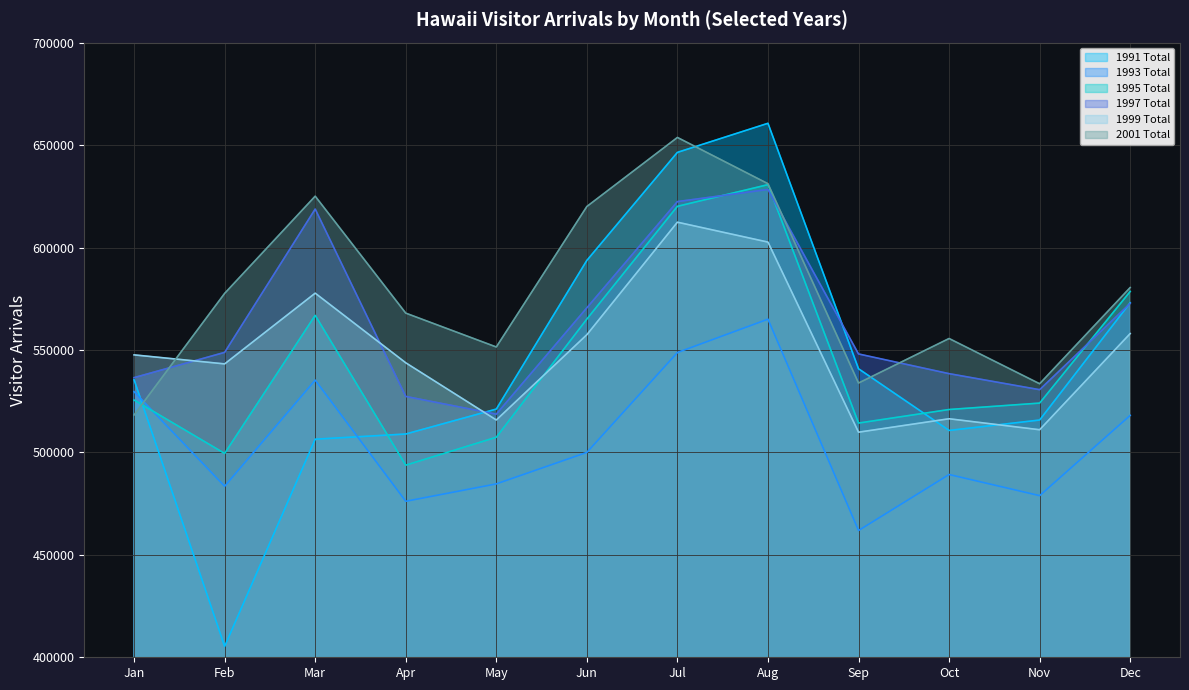

Where do 1993 Total and 1995 Total first cross each other?

Jan and Feb